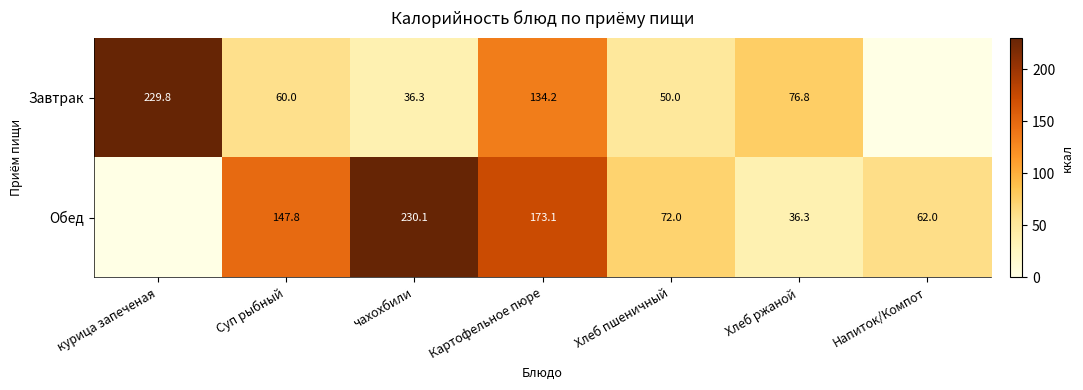

What is the total value across all series at Хлеб ржаной?

113.1